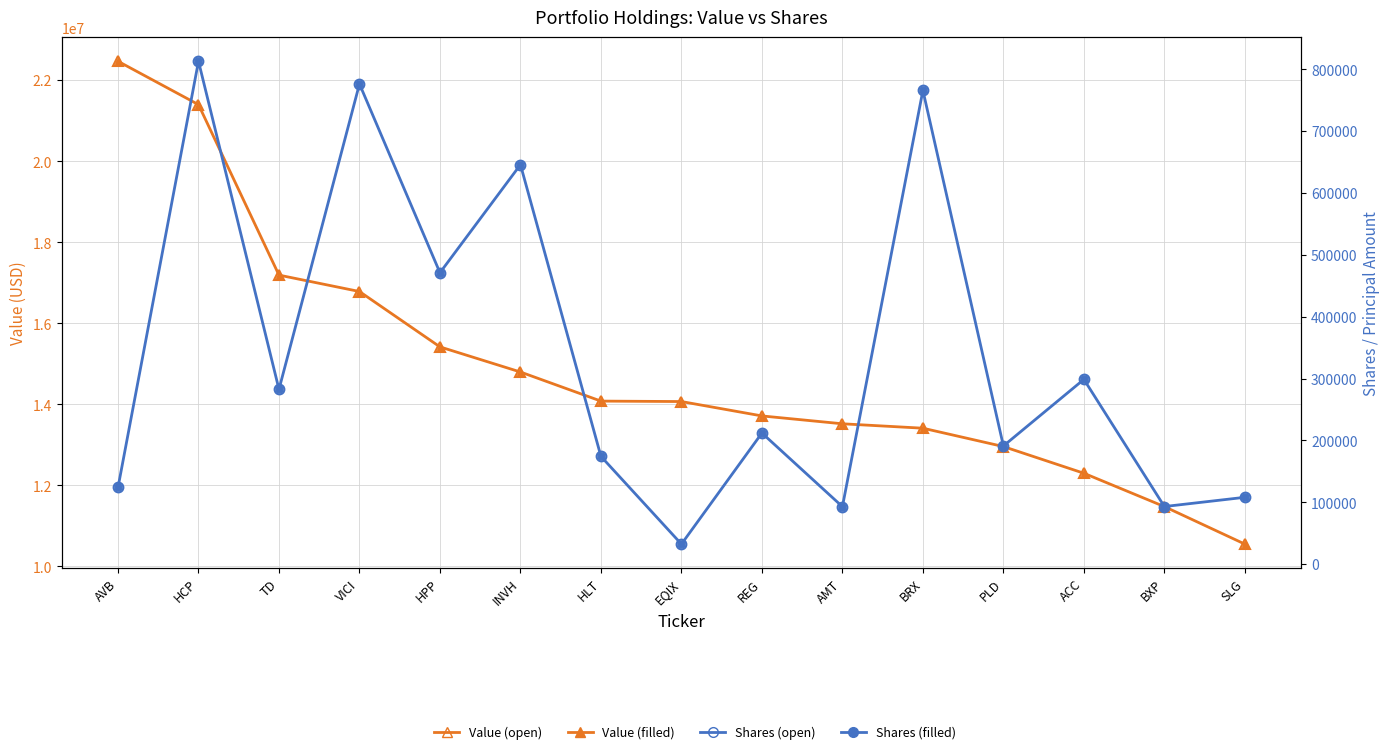

Reading left to right, list all the values displayed in this chart.

Value: 22468000	21398000	17190000	16785000	15418000	14798000	14080000	14069000	13714000	13520000	13411000	12958000	12299000	11476000	10550000
Value (filled): 22468000	21398000	17190000	16785000	15418000	14798000	14080000	14069000	13714000	13520000	13411000	12958000	12299000	11476000	10550000
Shares or principal amount: 124029	813010	282699	776378	471200	645912	174299	32500	212068	93050	765910	191149	298800	93230	108170
Shares (filled): 124029	813010	282699	776378	471200	645912	174299	32500	212068	93050	765910	191149	298800	93230	108170